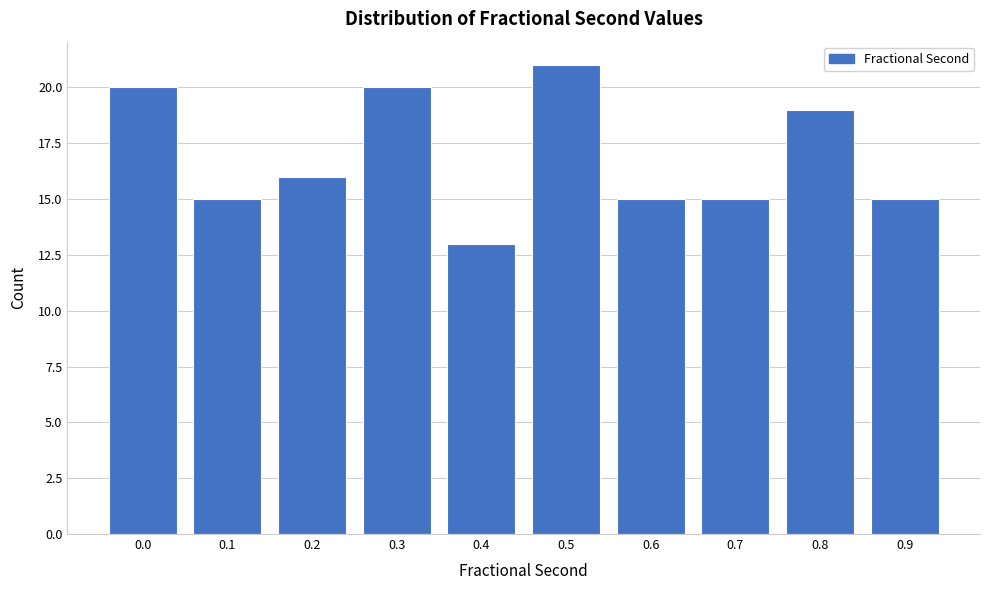

Reading left to right, list all the values displayed in this chart.

20	15	16	20	13	21	15	15	19	15